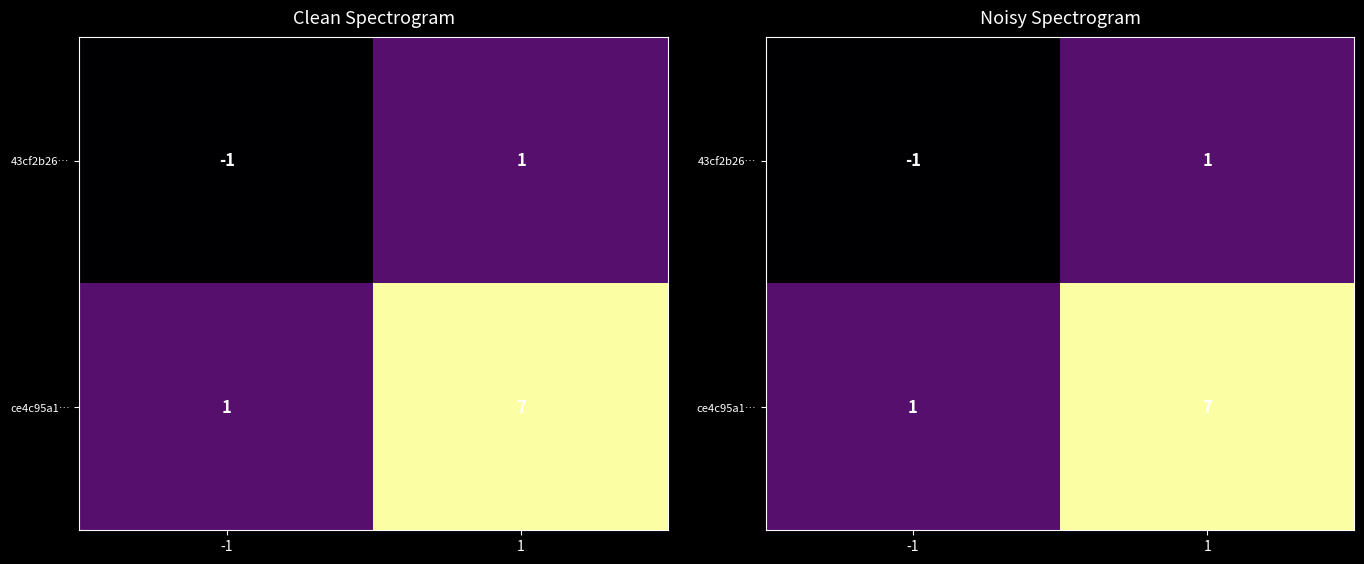

Which series has the largest range (max minus min)?

ce4c95a1…